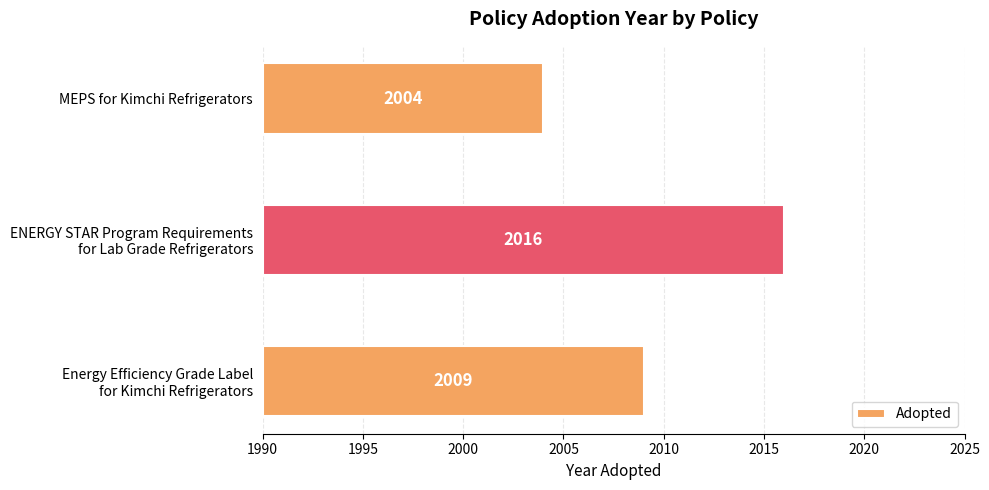

Count the number of categories in the chart.

3